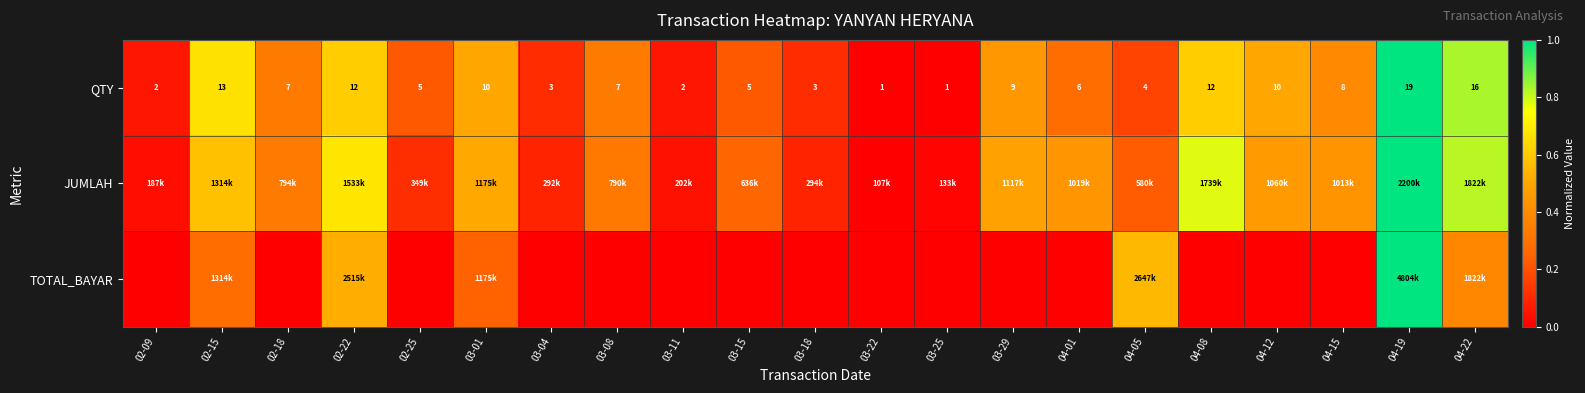

How many data points in QTY are less than 7?

10